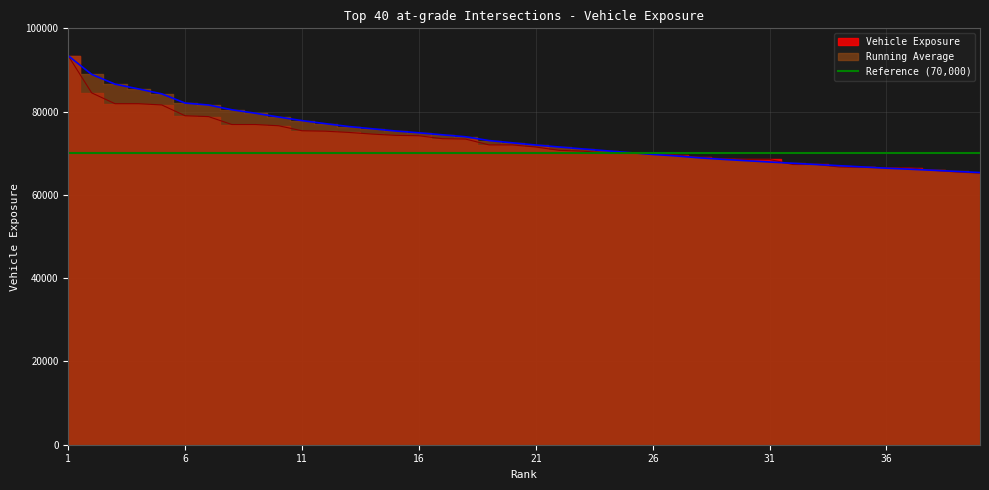

At which label does Vehicle Exposure reach its minimum?

40